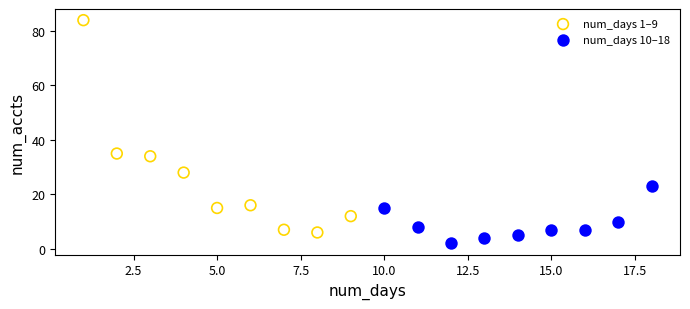

Which series reaches the minimum Y coordinate?

num_days 10–18